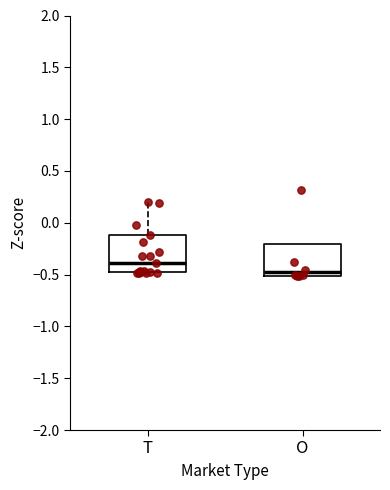

Which box's median line is the highest?

T